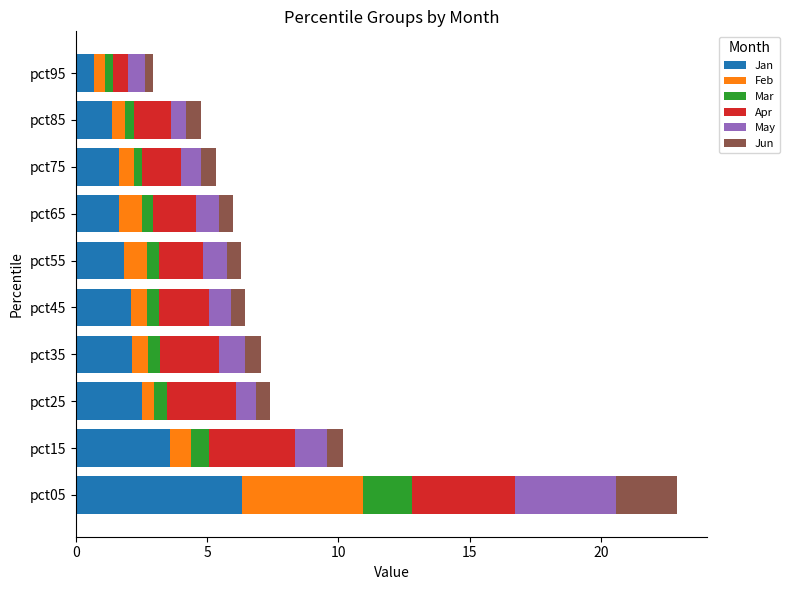

The Jan series shows 3.6 at pct35. True or false?

False